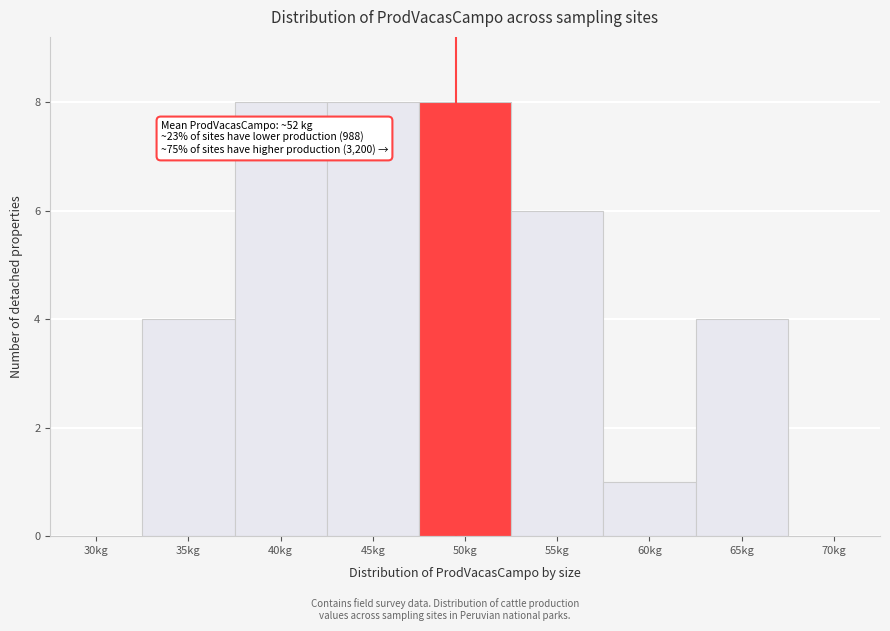

Reading left to right, list all the values displayed in this chart.

30kg=0	35kg=4	40kg=8	45kg=8	50kg=8	55kg=6	60kg=1	65kg=4	70kg=0